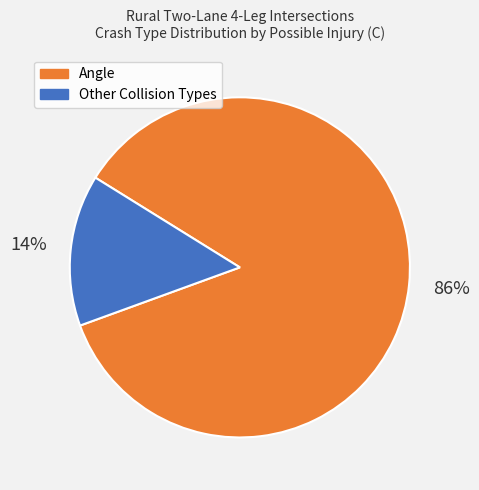

To the nearest percent, what is the average slice percentage?

50%